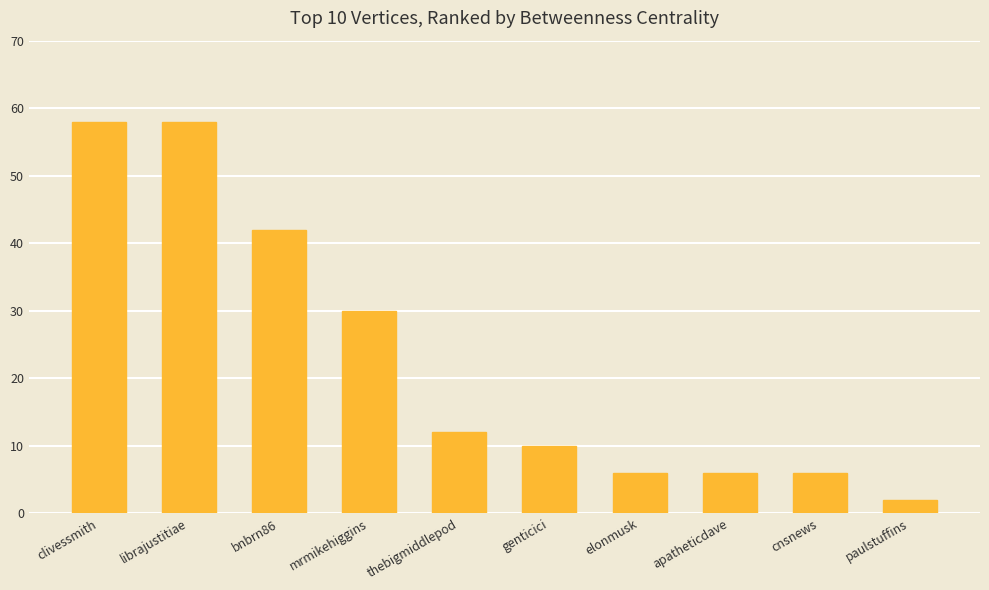

Reading left to right, what are all the values shown in this chart?

clivessmith=58	librajustitiae=58	bnbrn86=42	mrmikehiggins=30	thebigmiddlepod=12	genticici=10	elonmusk=6	apatheticdave=6	cnsnews=6	paulstuffins=2